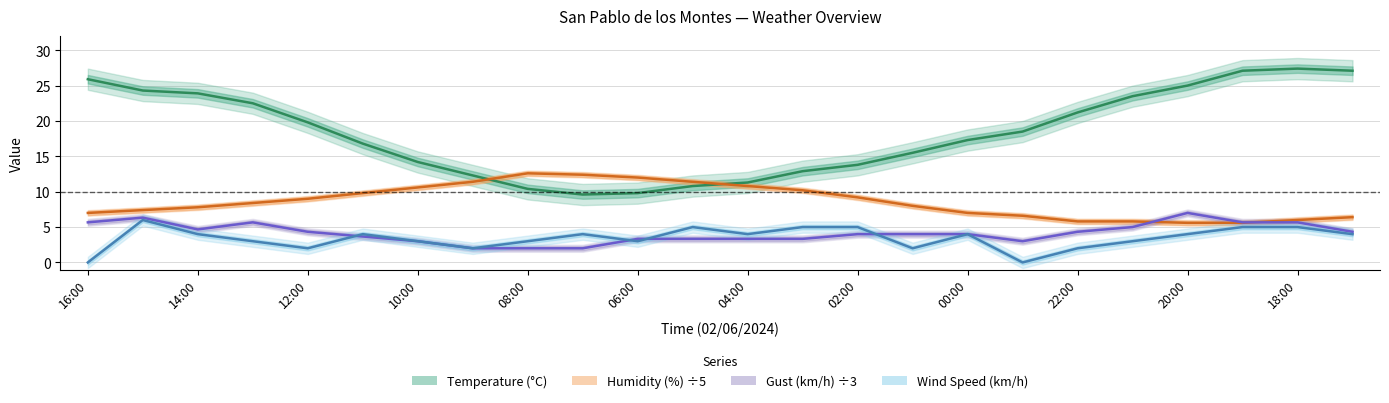

The Temperature (°C) series shows 22.8 at 10:00. True or false?

False